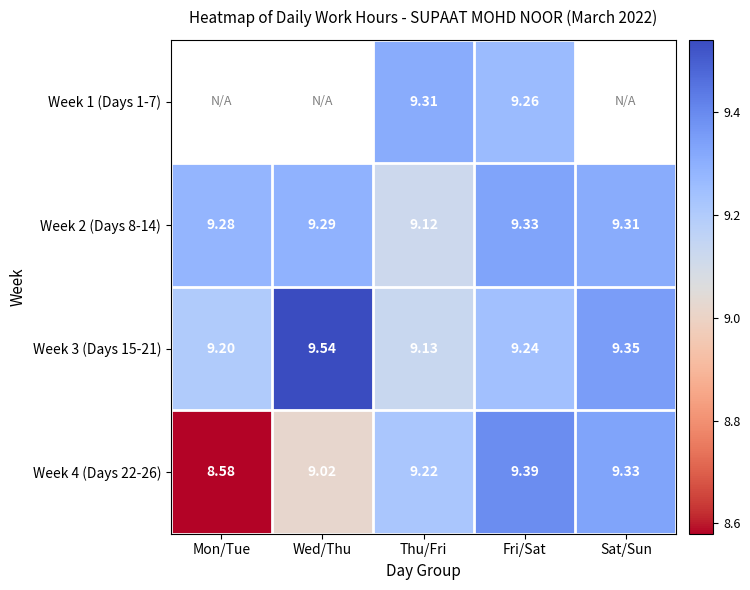

What is the smallest value displayed?

8.6